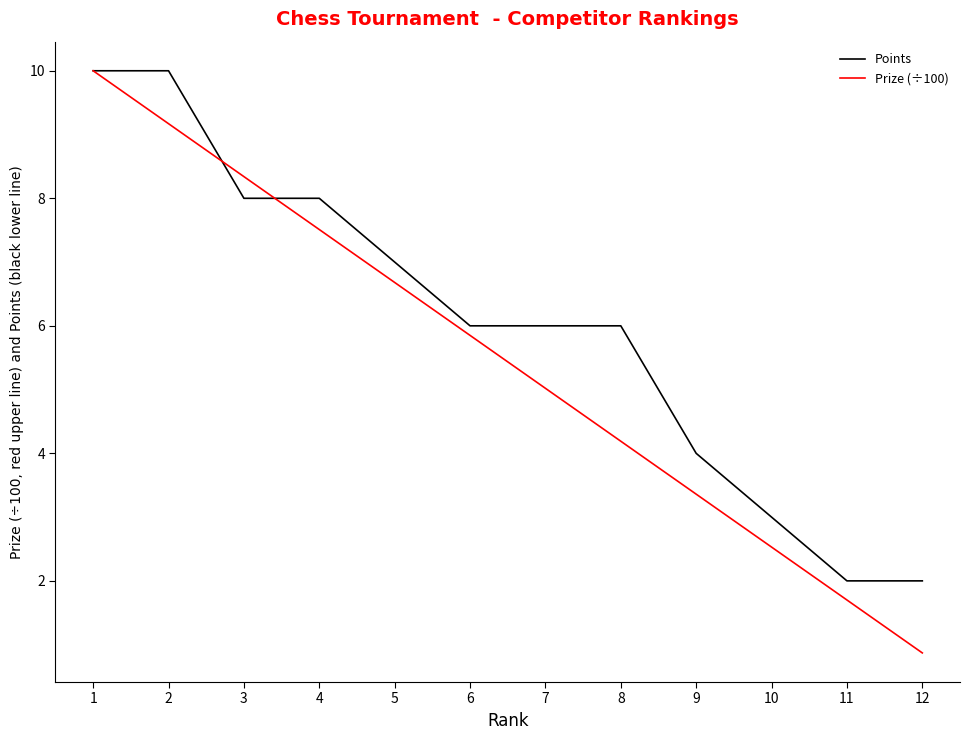

True or false: Prize (÷100) has a value of 14.1 at 2.

False